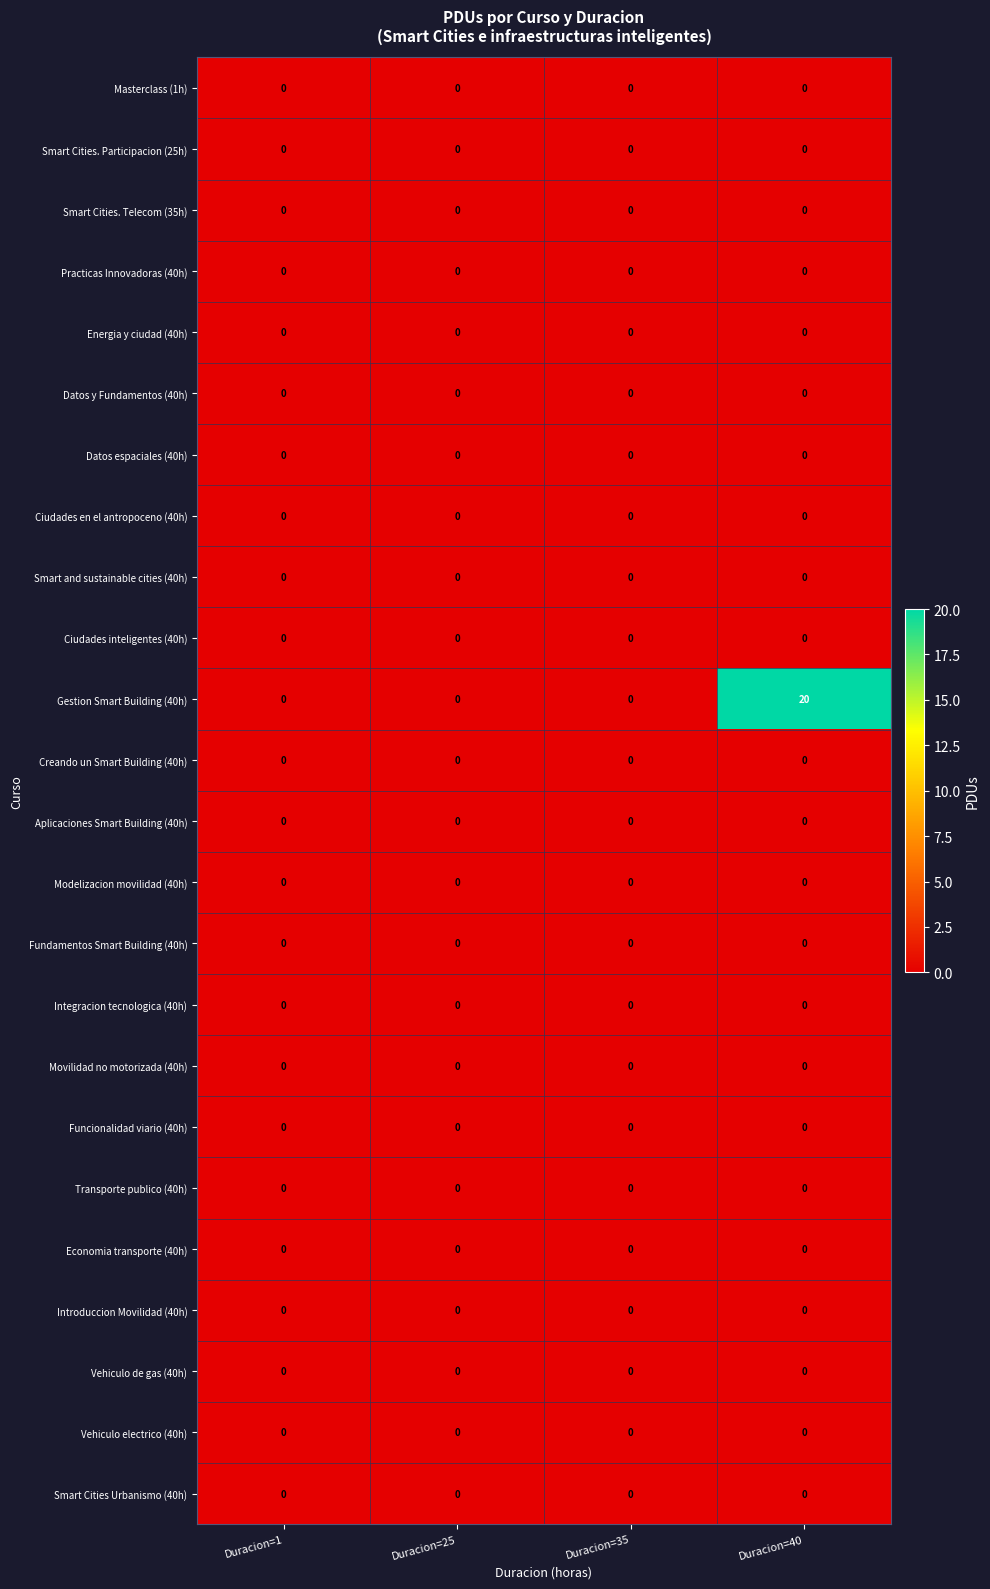

The value of Funcionalidad viario (40h) at Duracion=25 is 0. True or false?

True